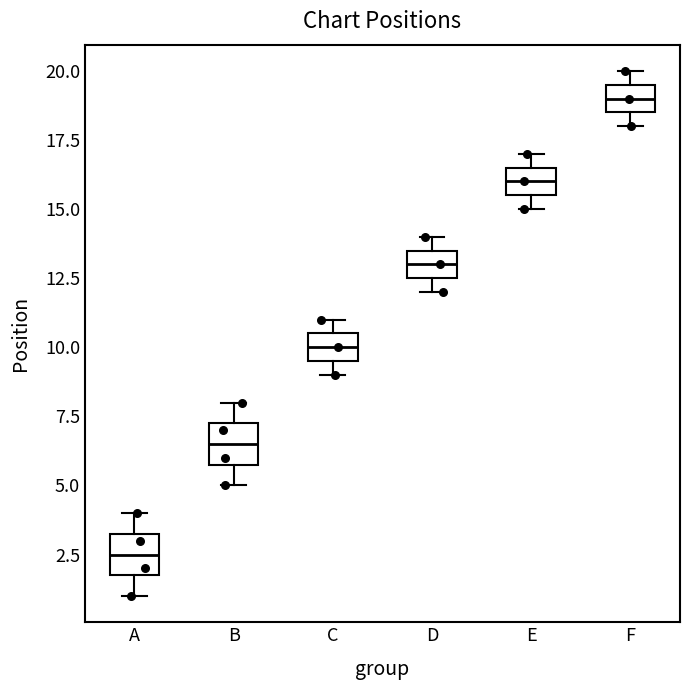

Reading left to right, transcribe this box plot: for each box, give where its median line is, the range the box spans, and where its two whiskers end, as read against the y-axis. The values are not printed on the chart, so give them approximately, as read against the axis.

A: median 2.5, box 2.0 to 3.5, whiskers 1.0 to 4.0
B: median 6.5, box 6.0 to 7.5, whiskers 5.0 to 8.0
C: median 10.0, box 9.5 to 10.5, whiskers 9.0 to 11.0
D: median 13.0, box 12.5 to 13.5, whiskers 12.0 to 14.0
E: median 16.0, box 15.5 to 16.5, whiskers 15.0 to 17.0
F: median 19.0, box 18.5 to 19.5, whiskers 18.0 to 20.0